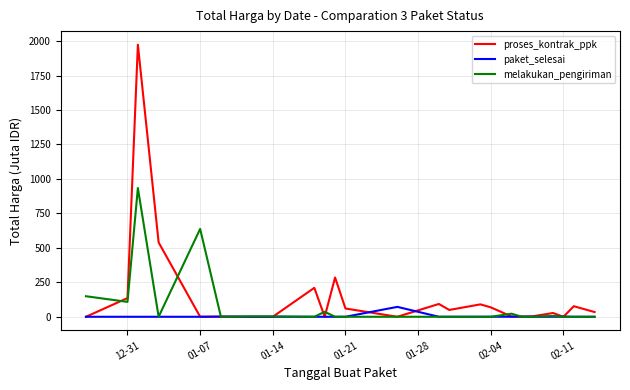

Count the number of categories in the chart.

24